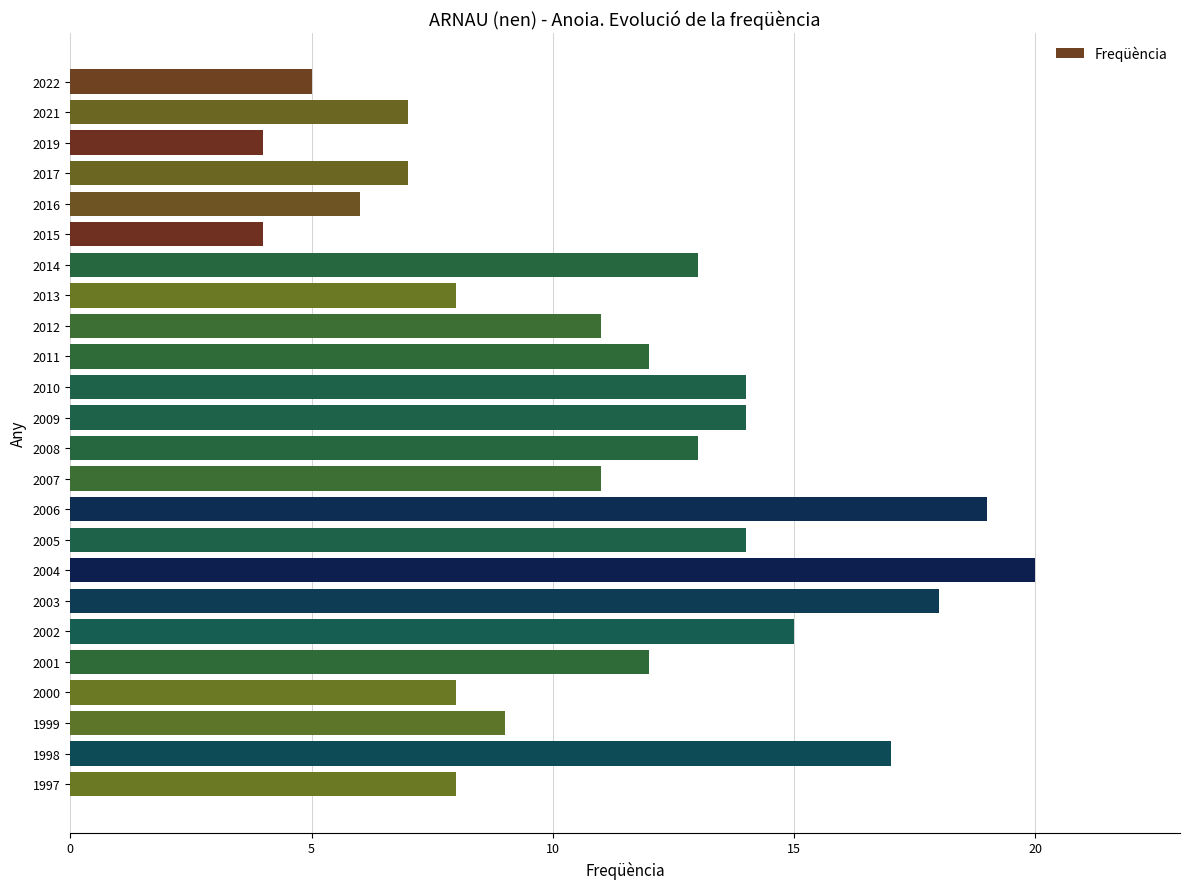

How many bars are there in total?

24